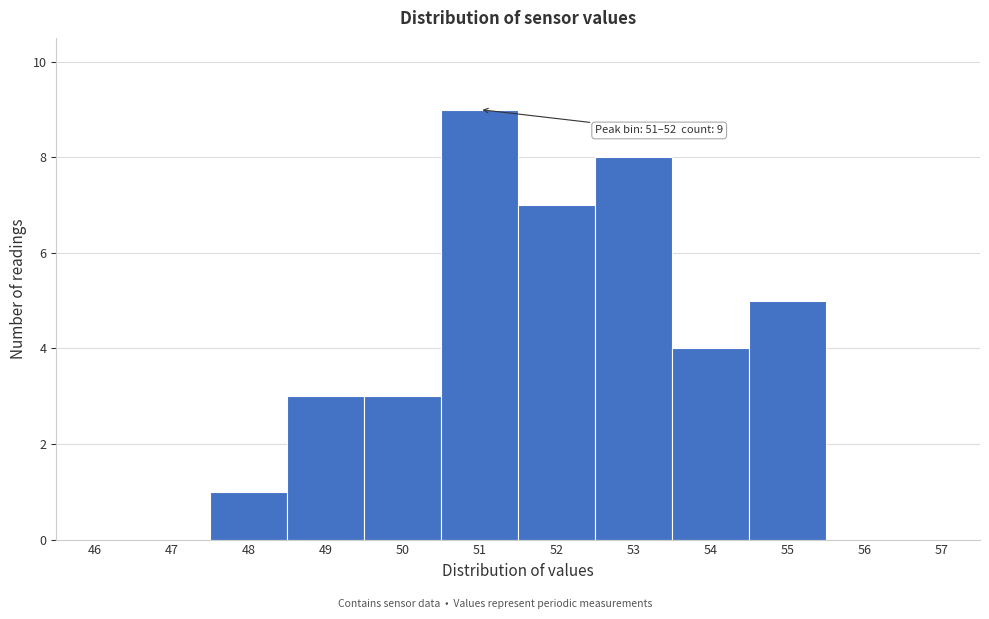

Reading left to right, extract all data points from this chart.

46=0	47=0	48=1	49=3	50=3	51=9	52=7	53=8	54=4	55=5	56=0	57=0